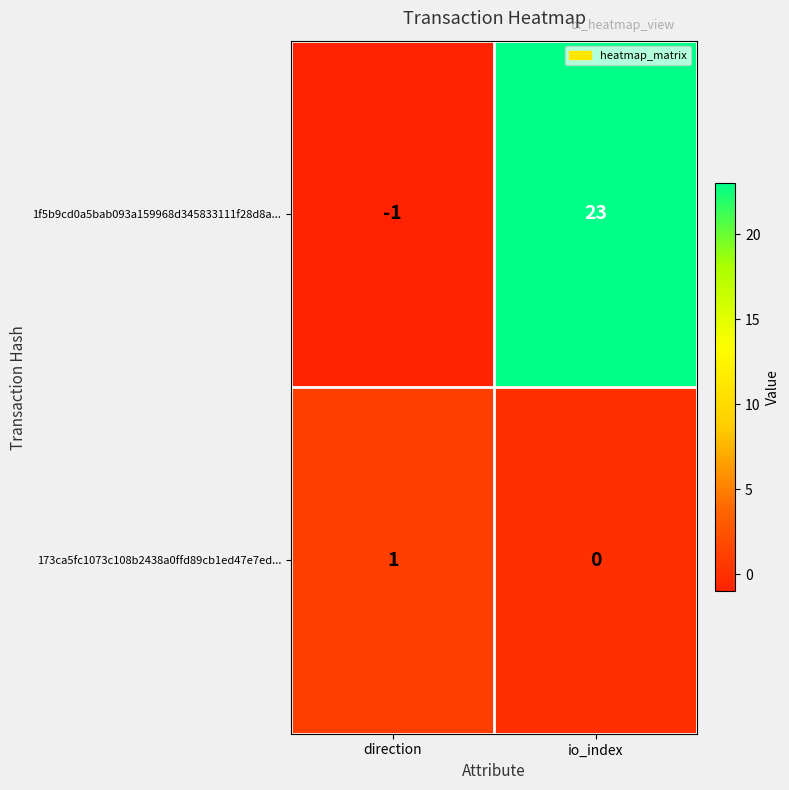

At how many categories does at least one series exceed 15?

1